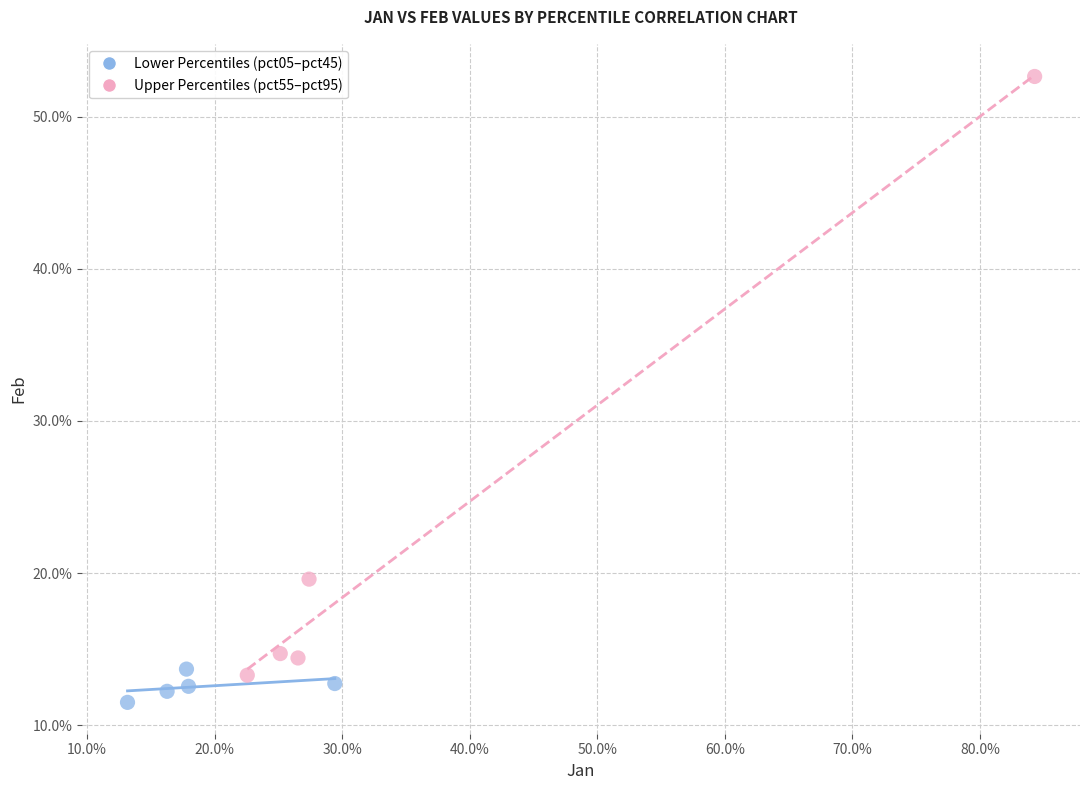

Which series reaches the minimum Y coordinate?

Lower Percentiles (pct05–pct45)